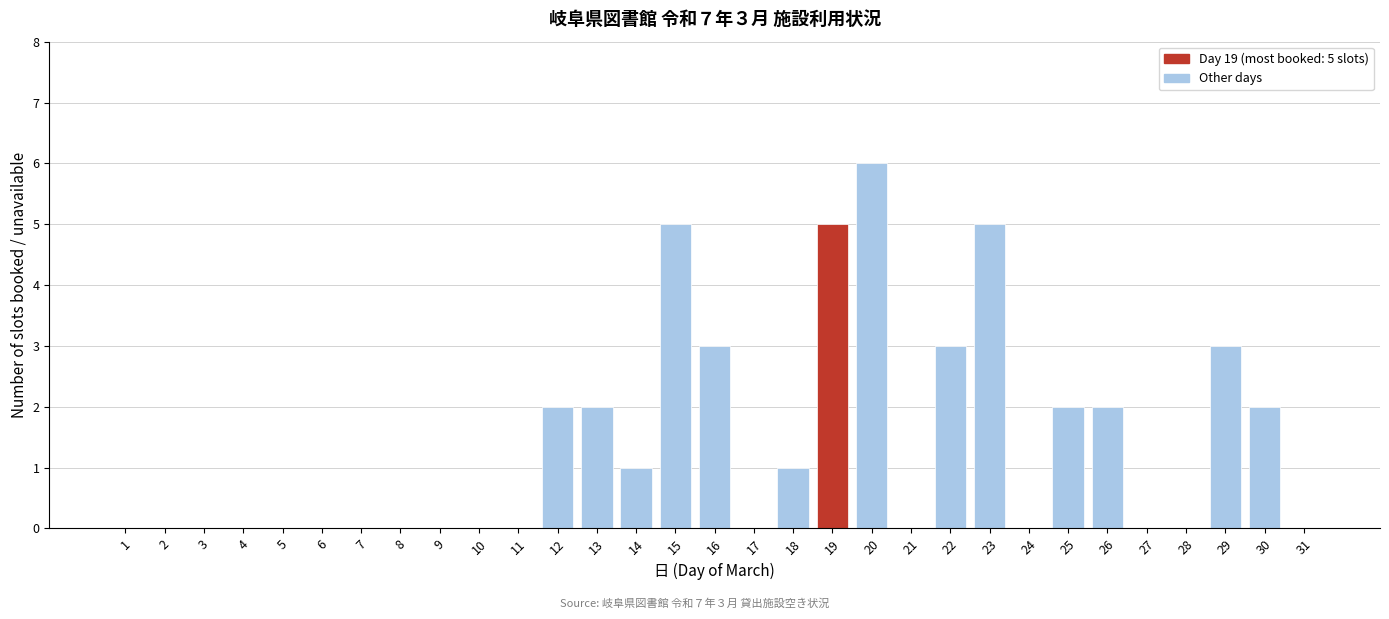

What is the change in value from 8 to 23?

+5